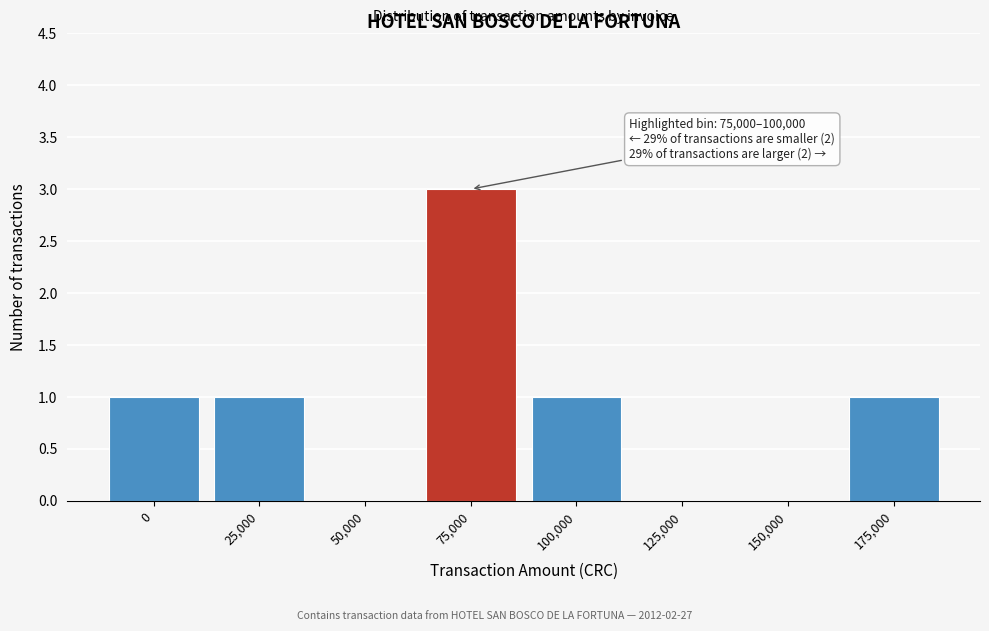

Reading left to right, extract all data points from this chart.

0=1	25,000=1	50,000=0	75,000=3	100,000=1	125,000=0	150,000=0	175,000=1